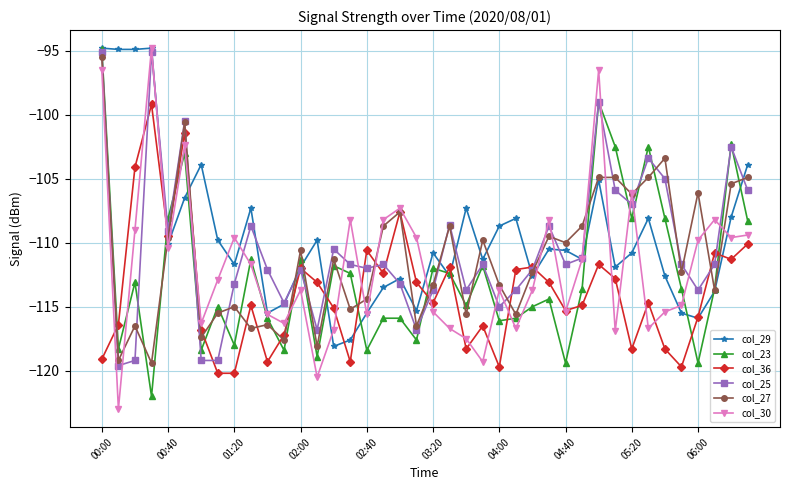

How many interior local valleys does the col_23 series have?

13